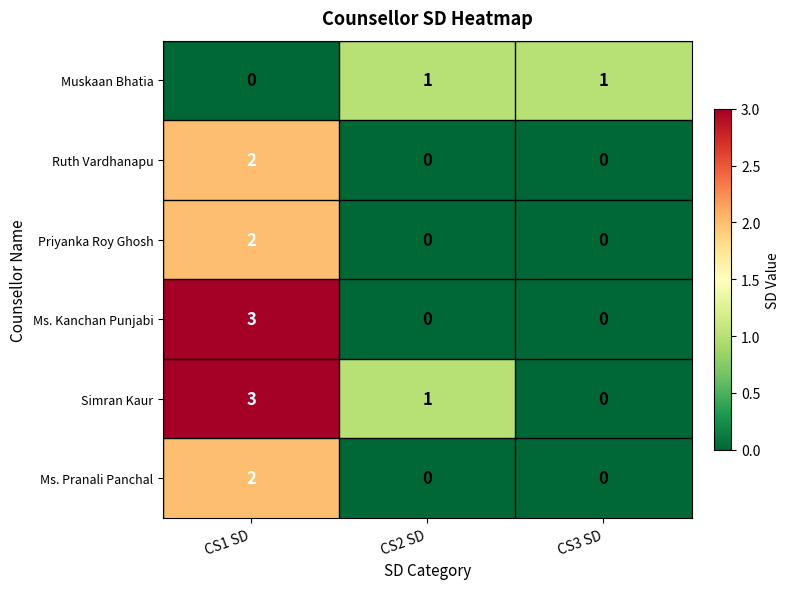

What is the spread (max minus min) of values at CS1 SD?

3